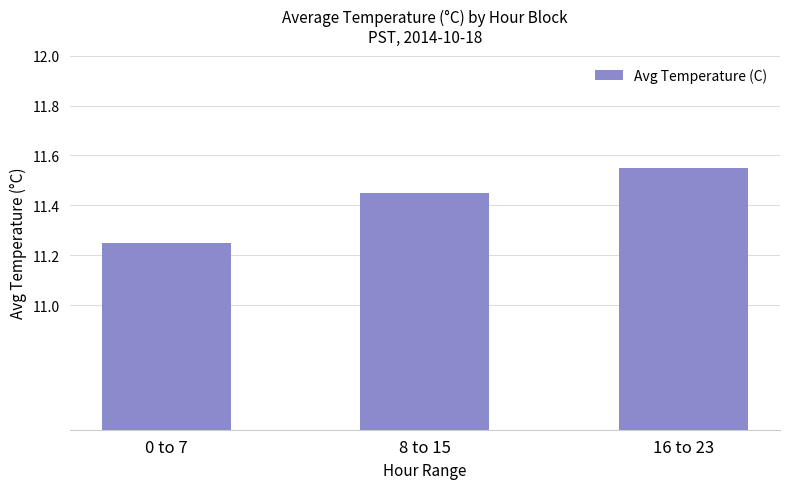

What is the change in value from 8 to 15 to 16 to 23?

+0.1